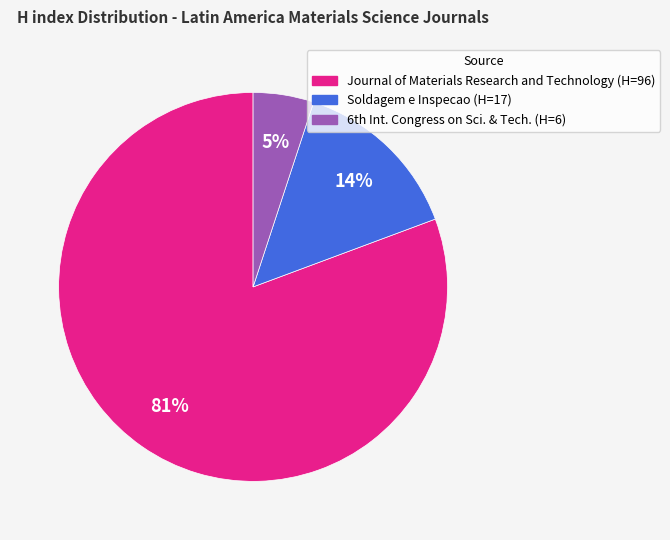

Count the number of slices in the pie.

3